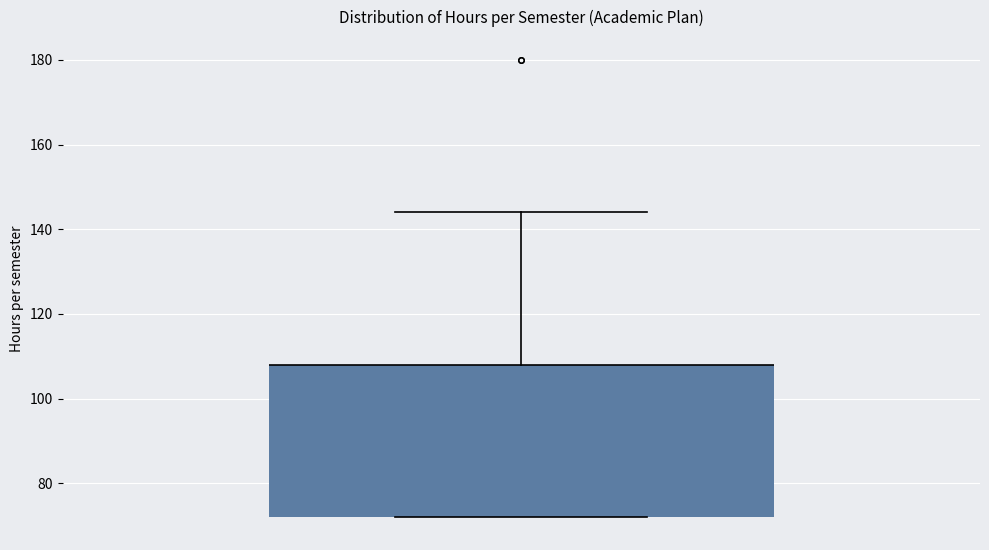

Read this box plot against the y-axis: the position of the median line, the range covered by the box, and the ends of both whiskers. The values are not printed on the chart, so give them approximately, as read against the axis.

median 108 (drawn on the box's upper edge), box 72 to 108, whiskers 72 to 144